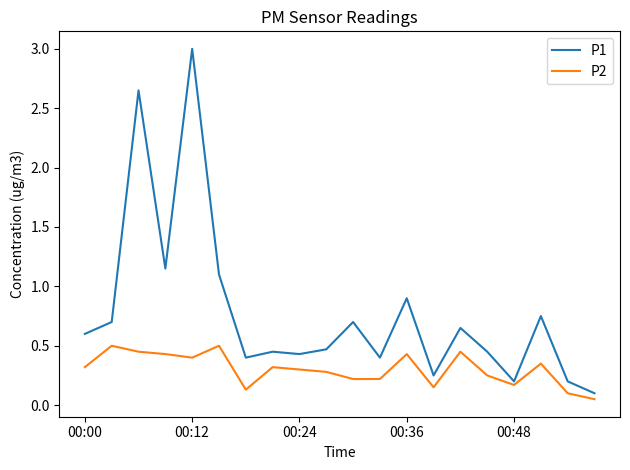

What is the maximum value shown in the chart?

3.0